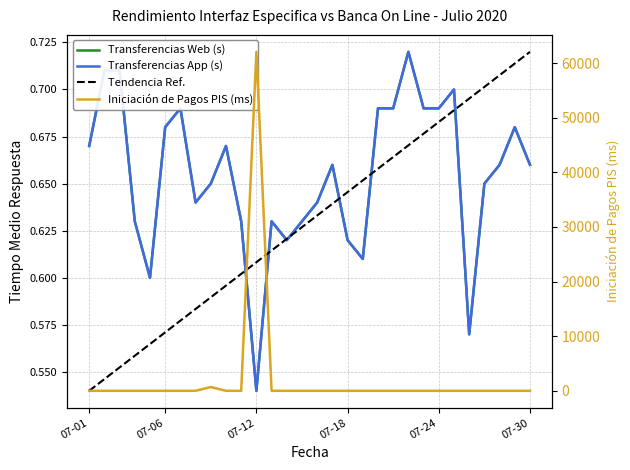

Is this an area chart (filled region under the line)?

No